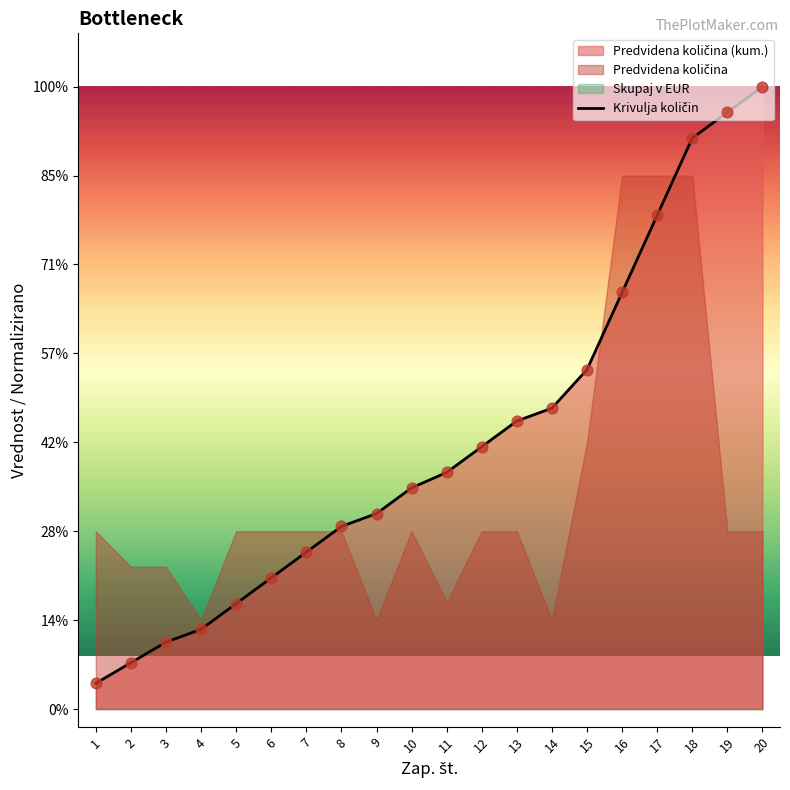

Which has a higher value, 8 or 7?

8